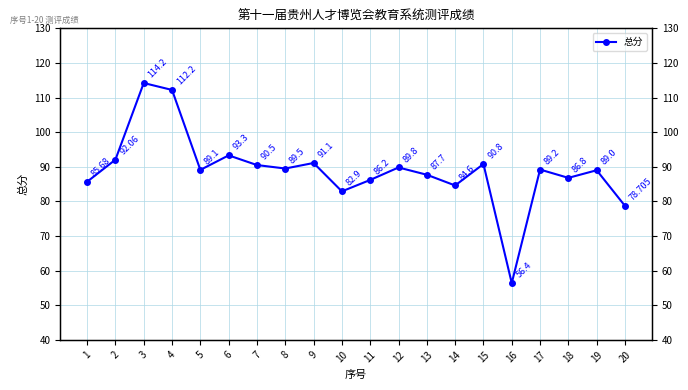

The value at 9 is 155.6. True or false?

False